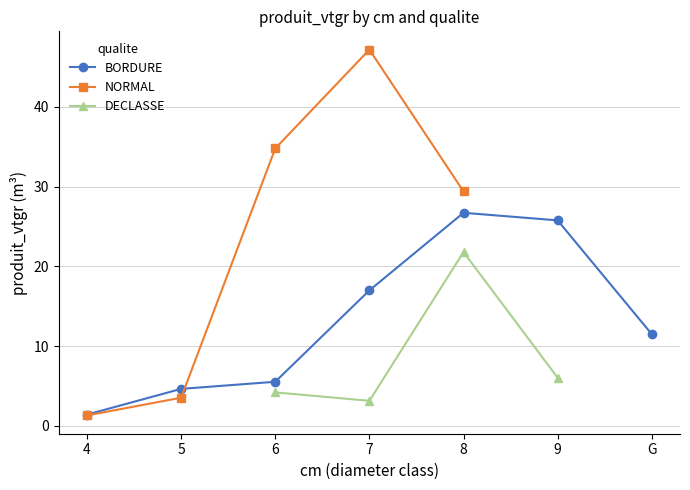

Which series changed the most between 4 and 7?

NORMAL